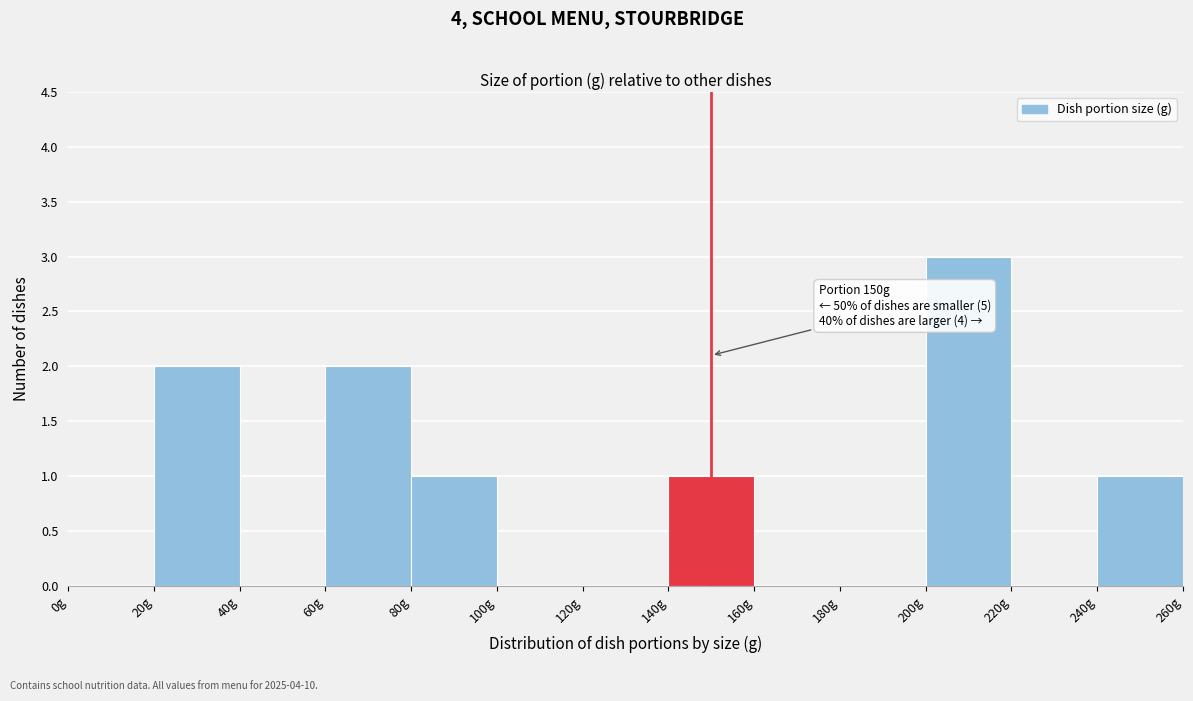

Over which range of the x-axis is the bar tallest?

200 to 220